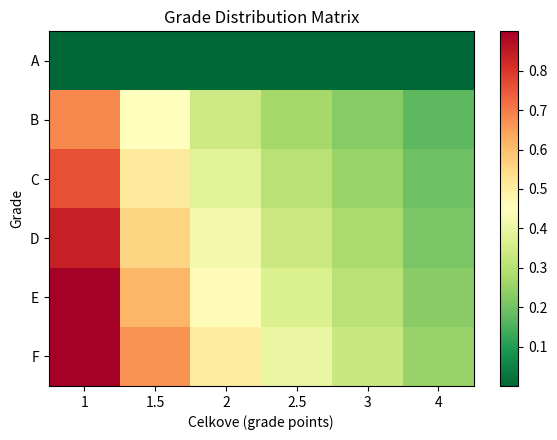

Which has a higher value, 1.5 or 4?

1.5